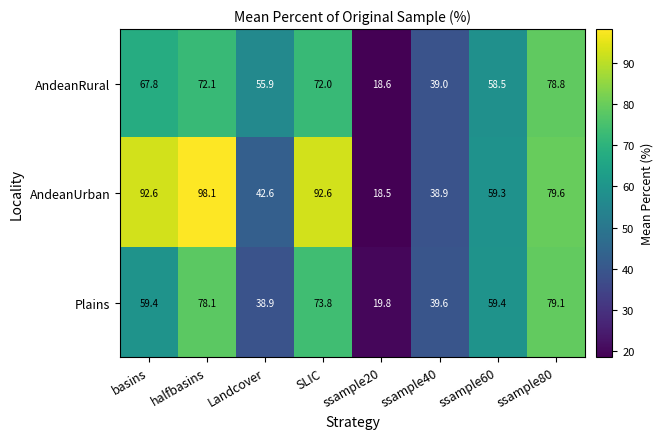

List the series in order of their overall mean, lowest first.

Plains, AndeanRural, AndeanUrban